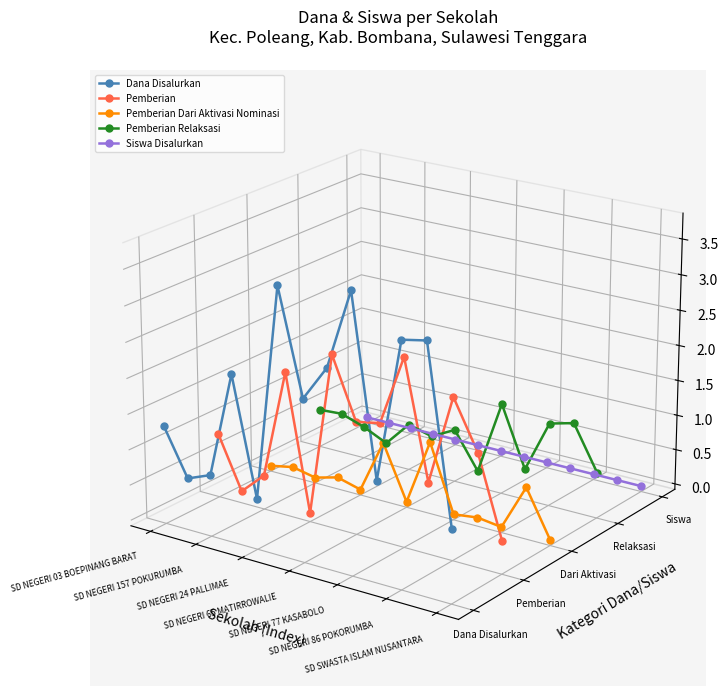

True or false: Pemberian Dari Aktivasi Nominasi and Pemberian Relaksasi cross at least once.

True